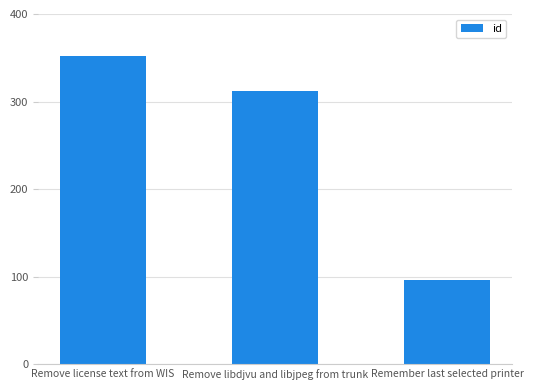

The chart shows a value of 486 at Remove libdjvu and libjpeg from trunk. True or false?

False